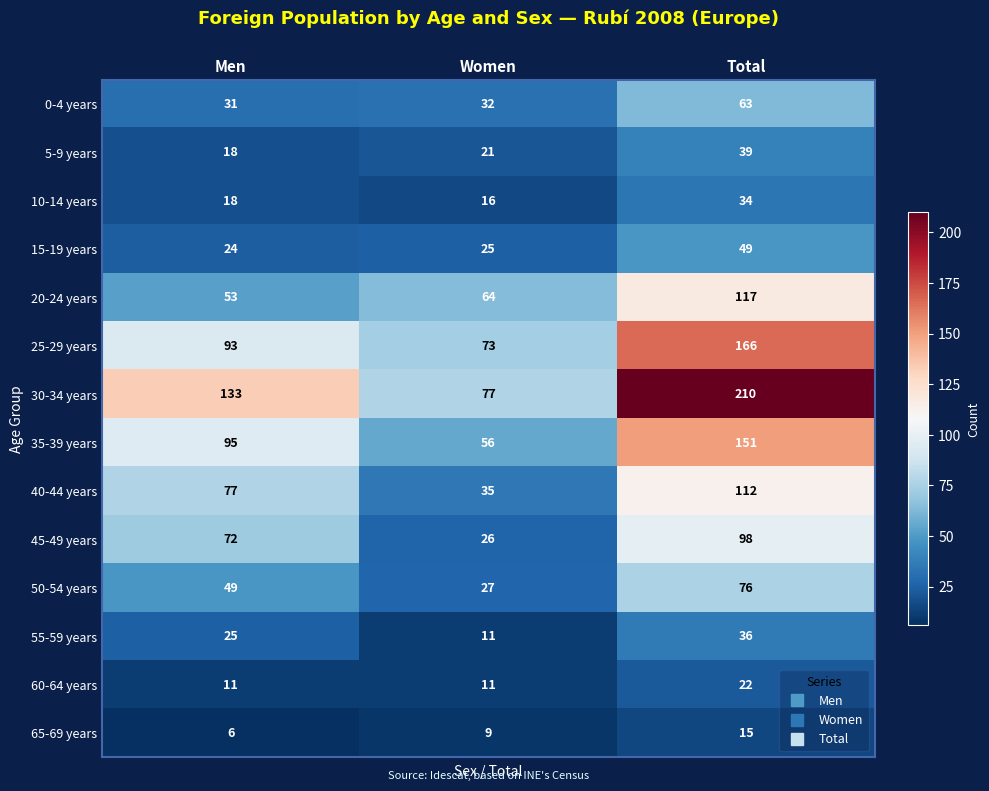

Which series has the widest spread of values?

30-34 years